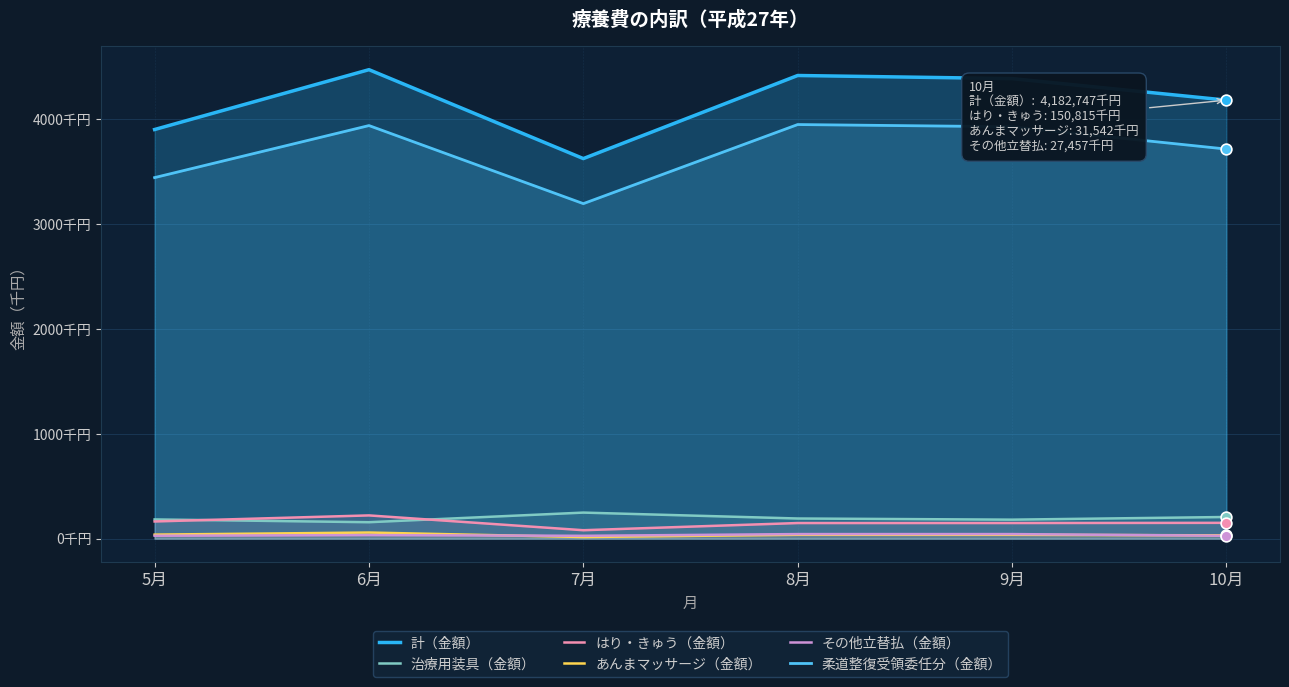

At how many categories does at least one series exceed 3937348?

4